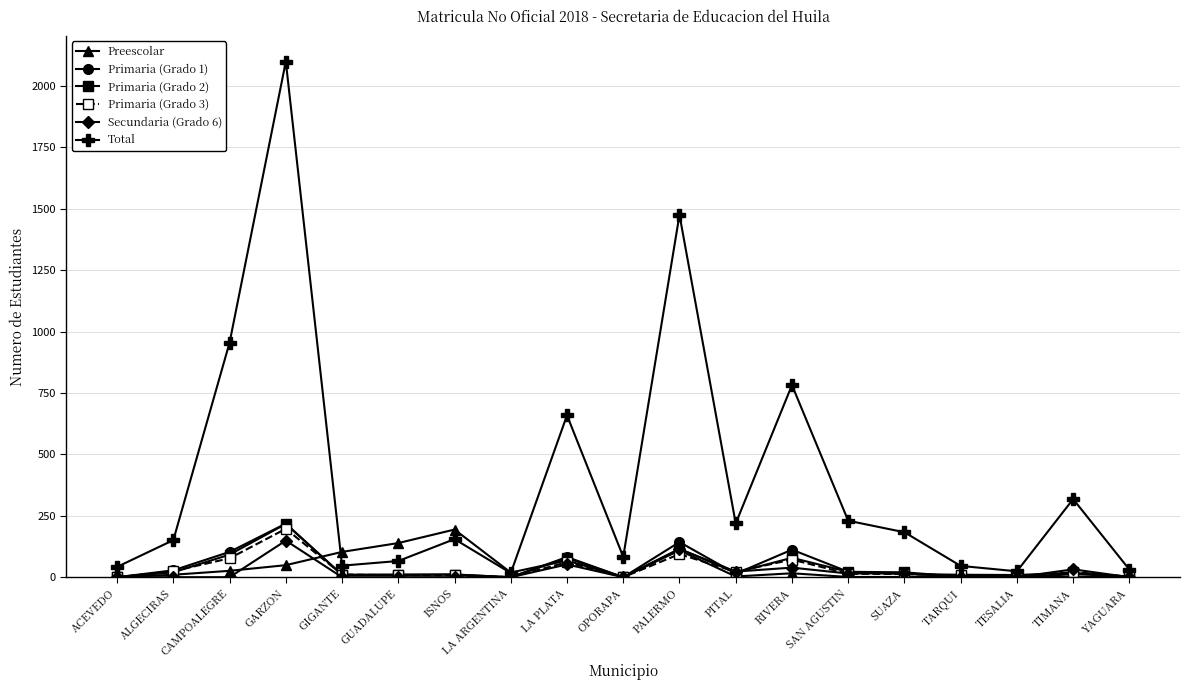

At which category is the sum across all series the highest?

GARZON